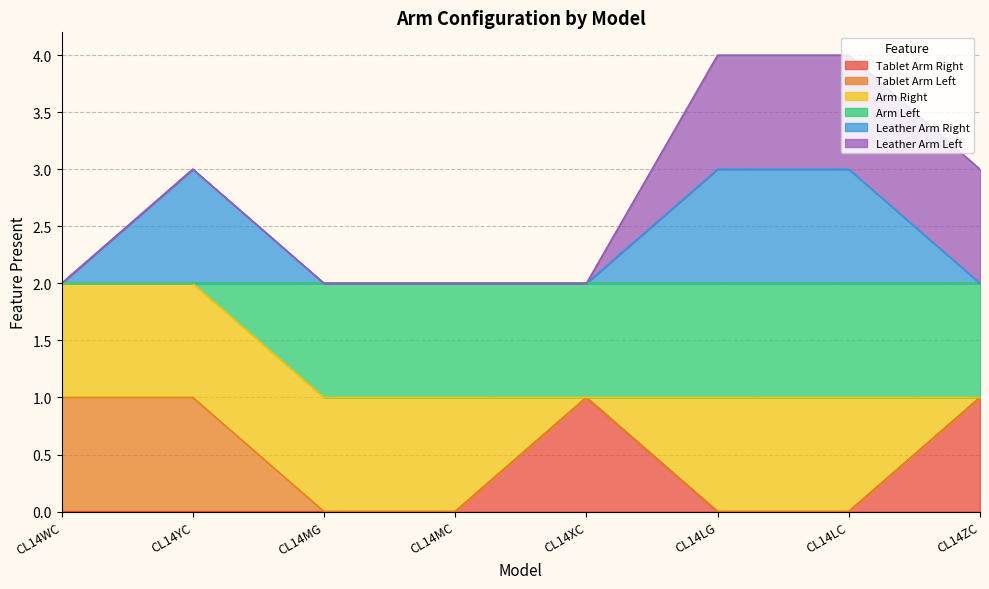

What is the difference between the maximum and minimum values in the Tablet Arm Left series?

1